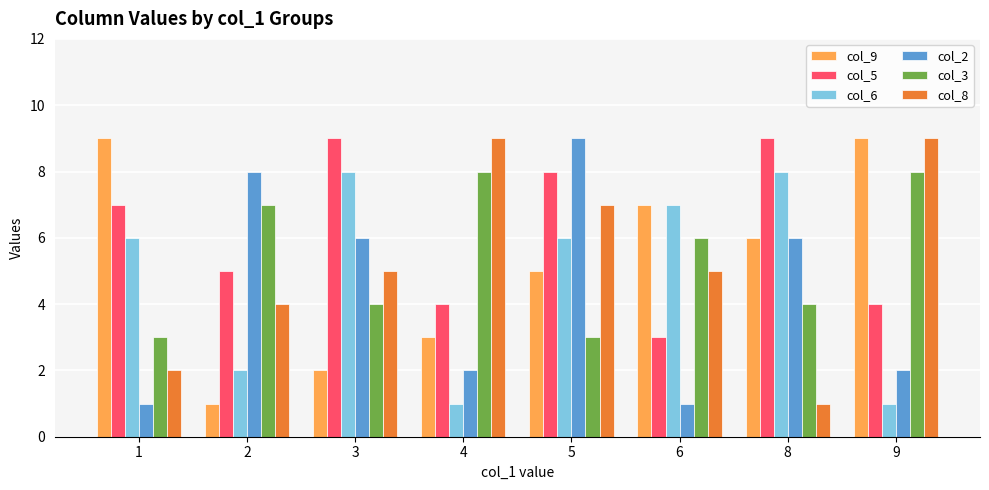

Between 4 and 8, which series saw the biggest shift?

col_8